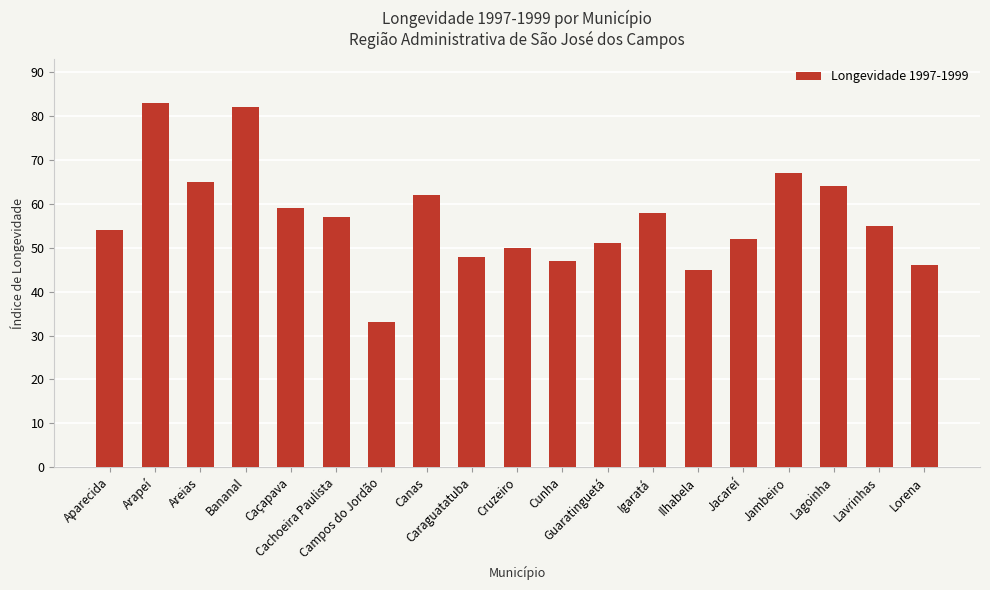

What position from the left is Jacareí?

15